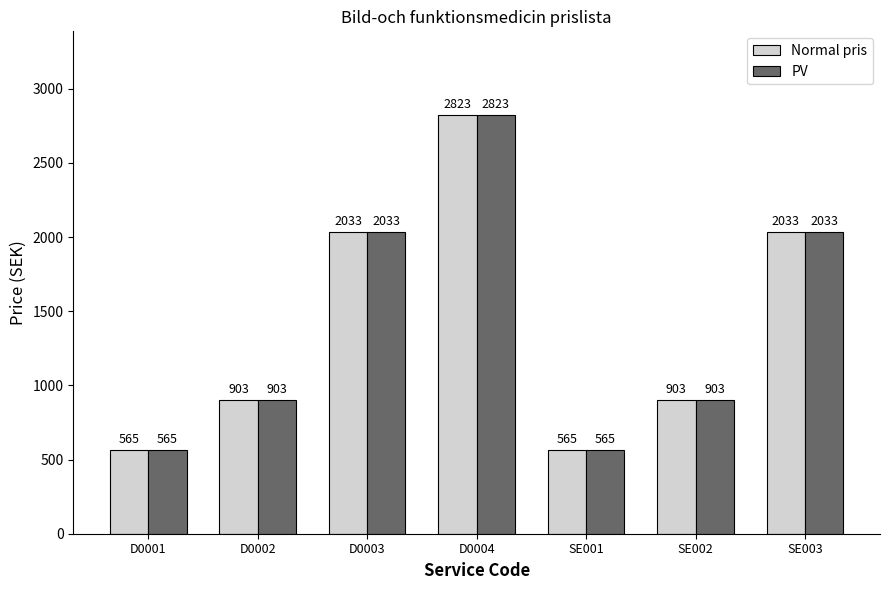

How many data points does each series have?

7